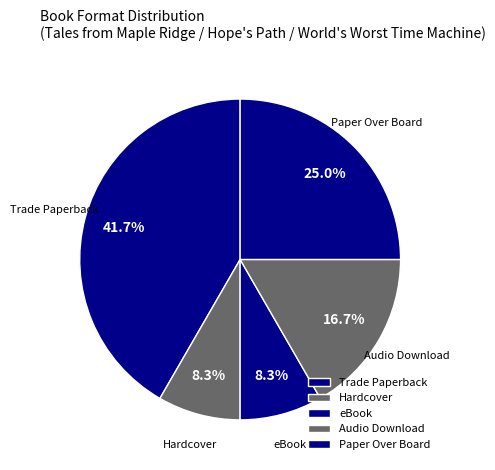

What percentage is the Trade Paperback slice, to the nearest percent?

42%